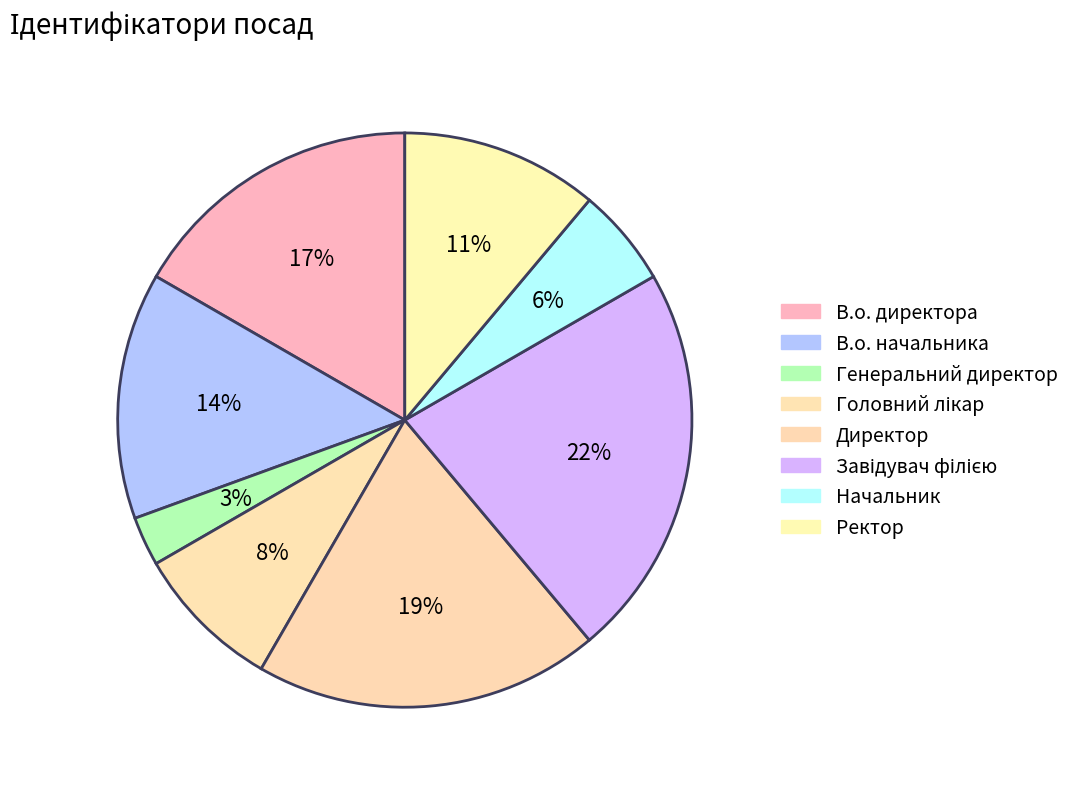

To the nearest percent, what portion does Начальник represent?

6%